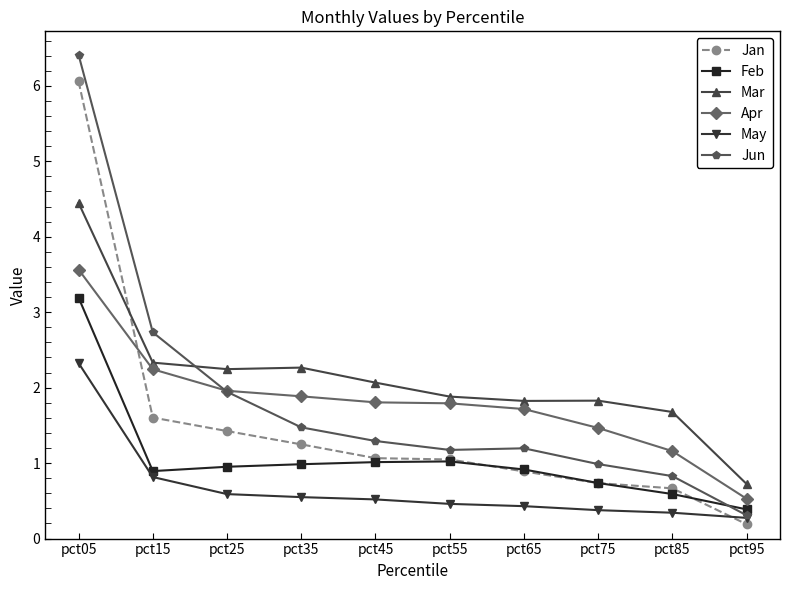

What is the sum of the Jan values at pct85 and pct65?

1.6